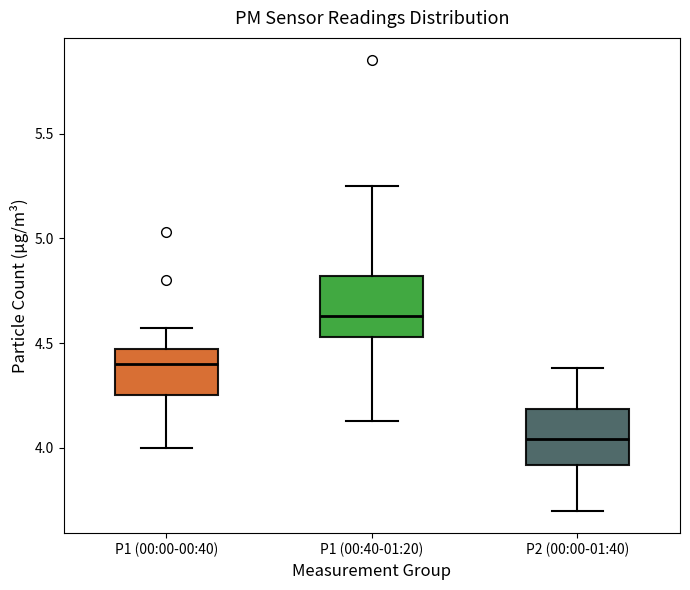

Where does the lower whisker of the box for P2 (00:00-01:40) end on the y-axis? The values are not printed on the chart, so give them approximately, as read against the axis.

3.70